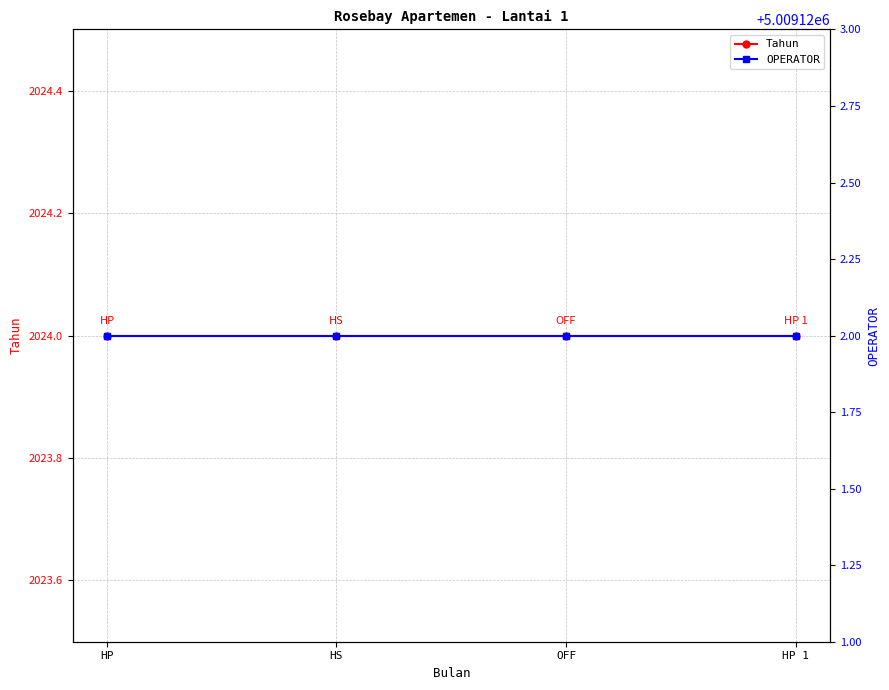

Rank the series by their maximum value, from lowest to highest.

Tahun, OPERATOR